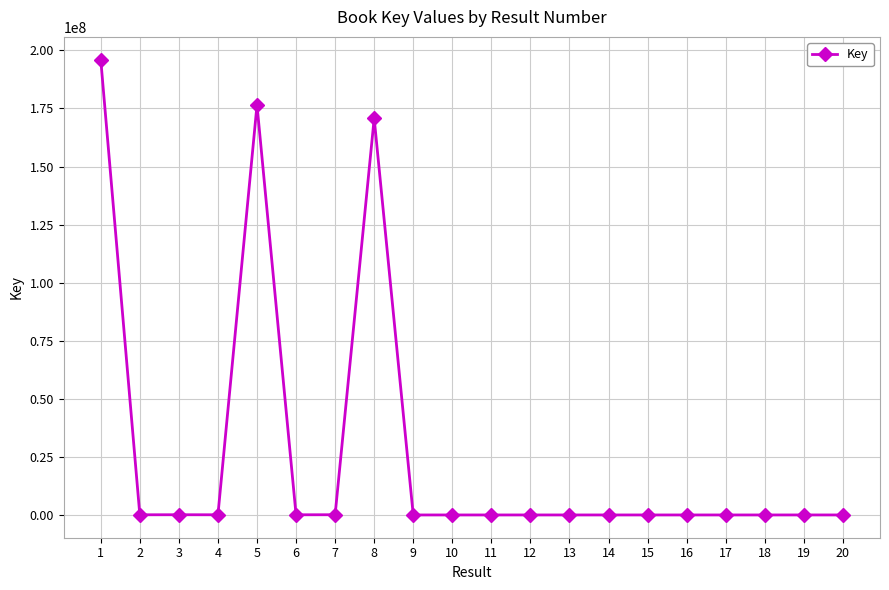

Does the chart display data point markers on the line(s)?

Yes